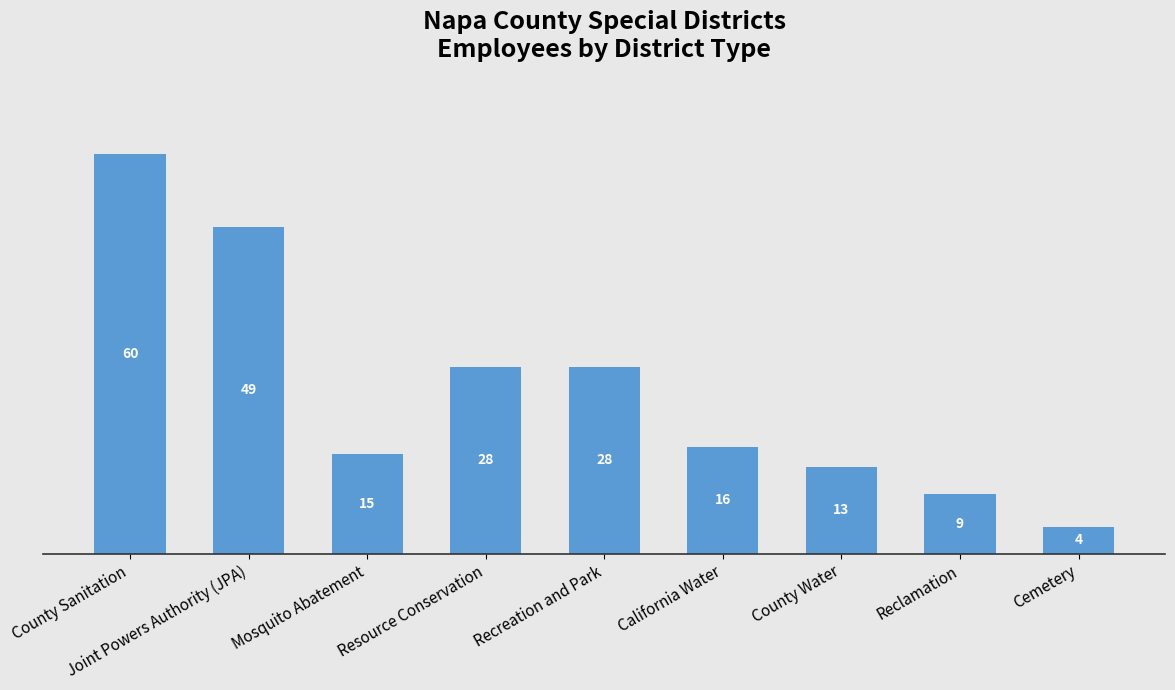

The value at Joint Powers Authority (JPA) is 49. True or false?

True